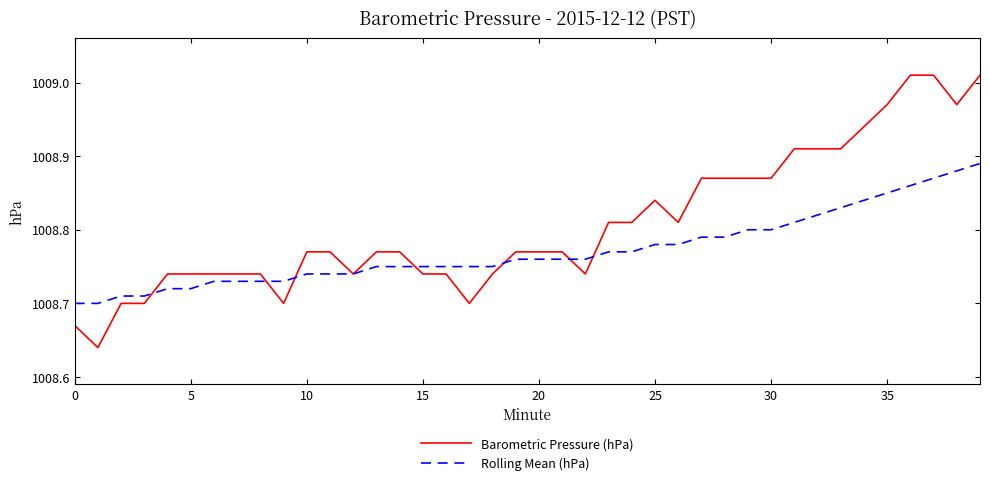

Which series has the largest total across all categories?

Barometric Pressure (hPa)